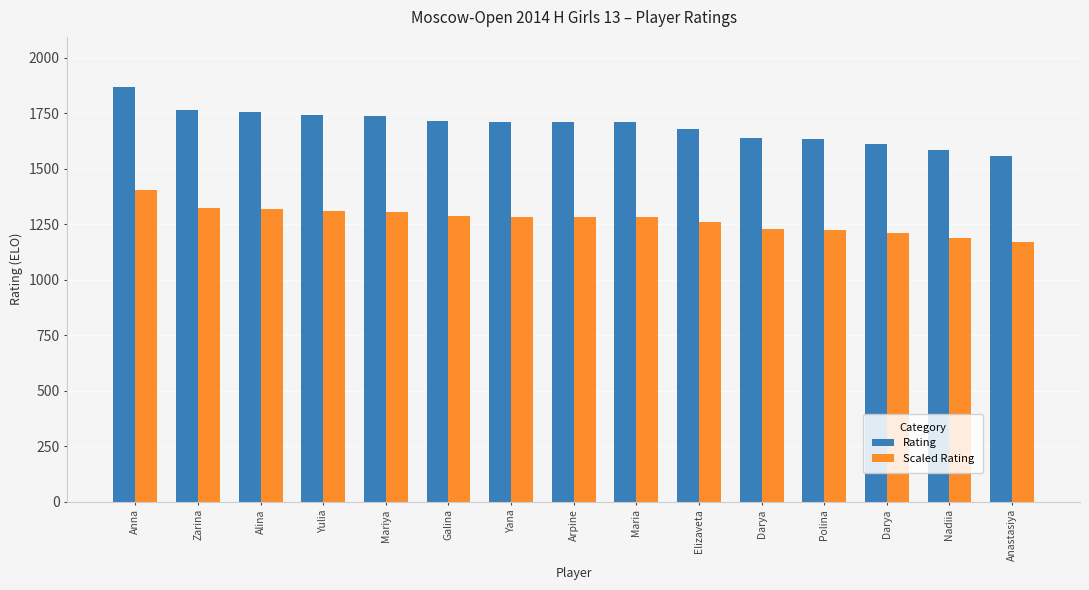

Which category has the highest value in the Scaled Rating series?

Anna